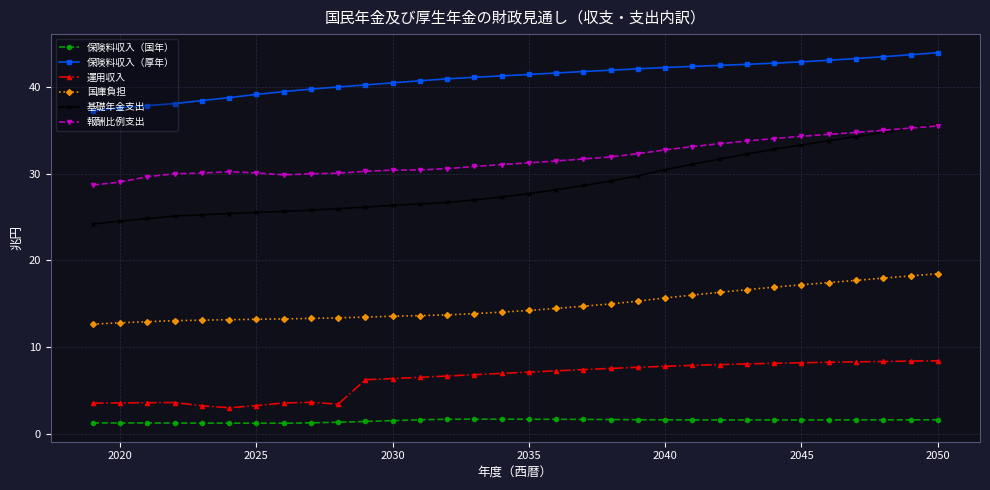

True or false: 保険料収入（国年） and 報酬比例支出 cross at least once.

False